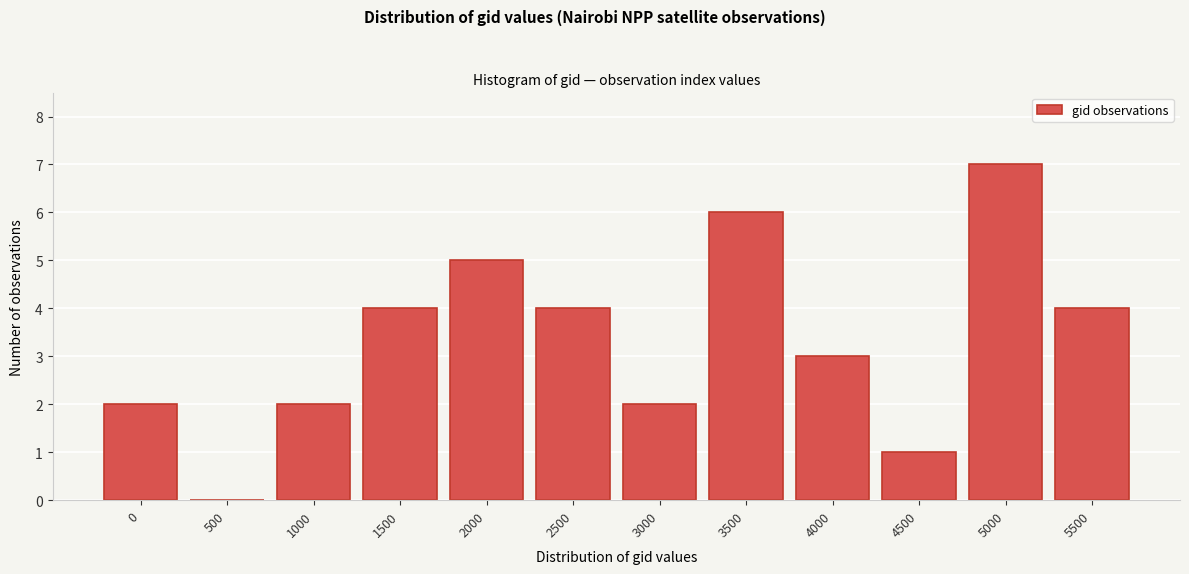

Reading right to left, list all the values displayed in this chart.

5500=4	5000=7	4500=1	4000=3	3500=6	3000=2	2500=4	2000=5	1500=4	1000=2	500=0	0=2